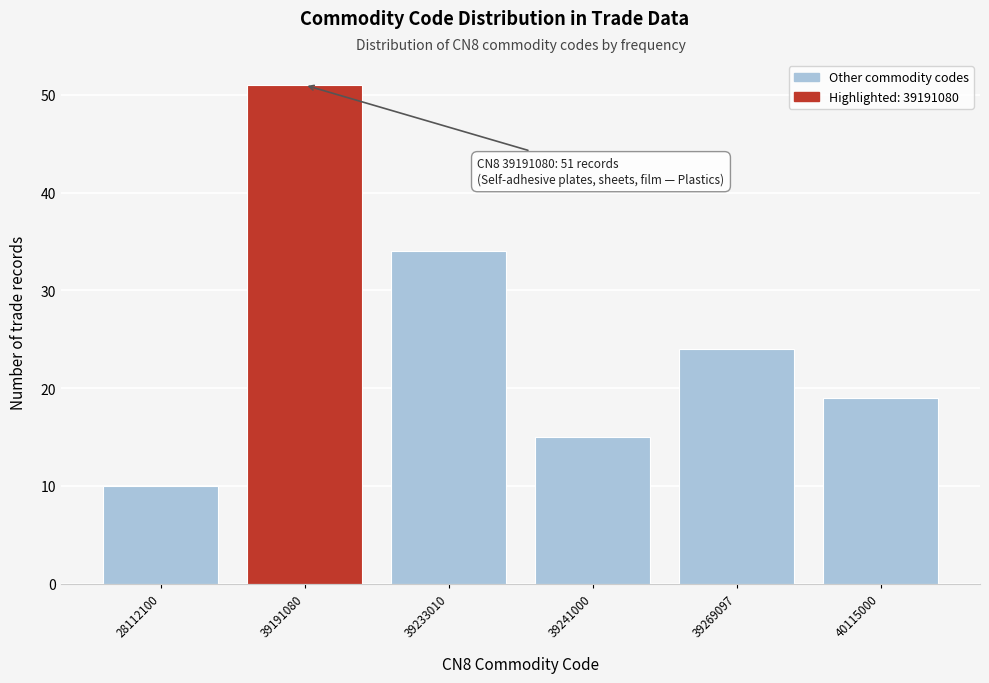

Reading right to left, what are all the values shown in this chart?

40115000=19	39269097=24	39241000=15	39233010=34	39191080=51	28112100=10